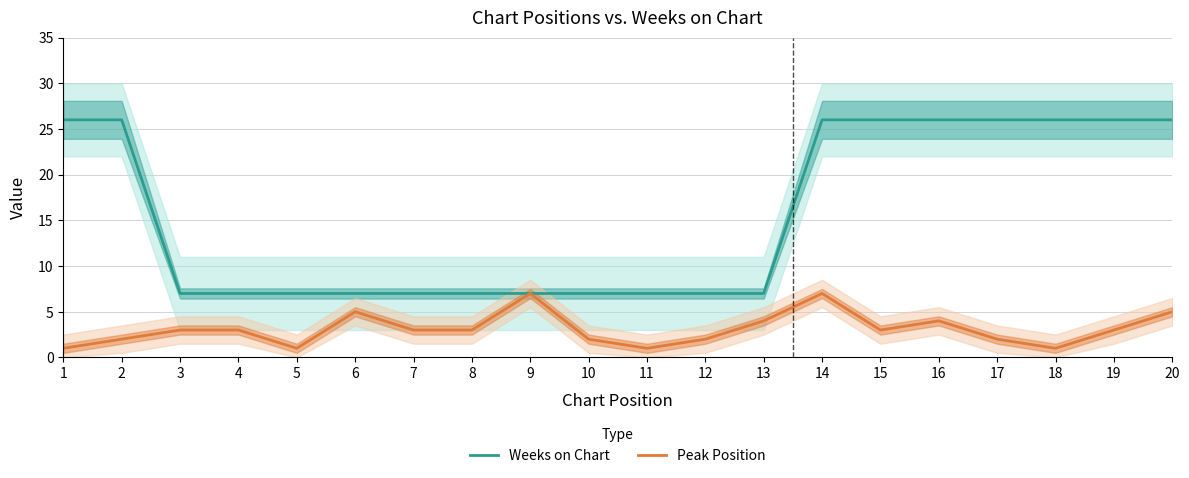

What is the total value across all series at 19?

29